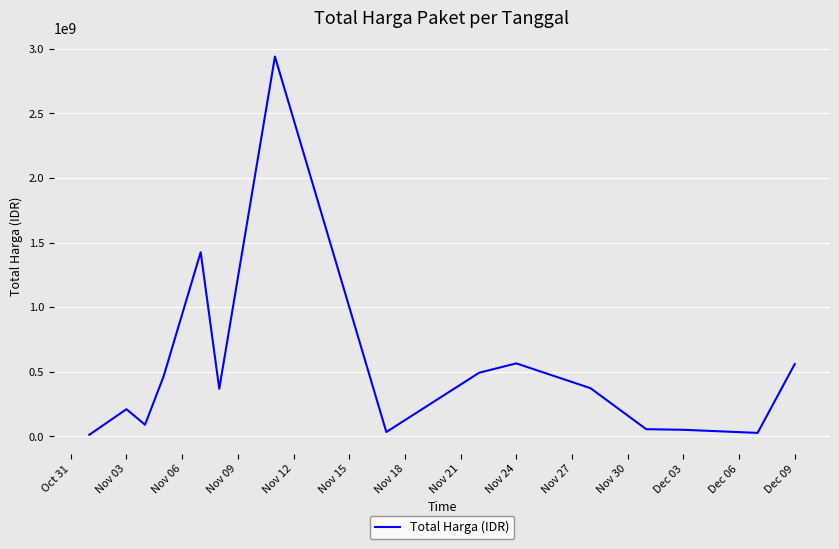

What is the greatest value displayed?

2939433240